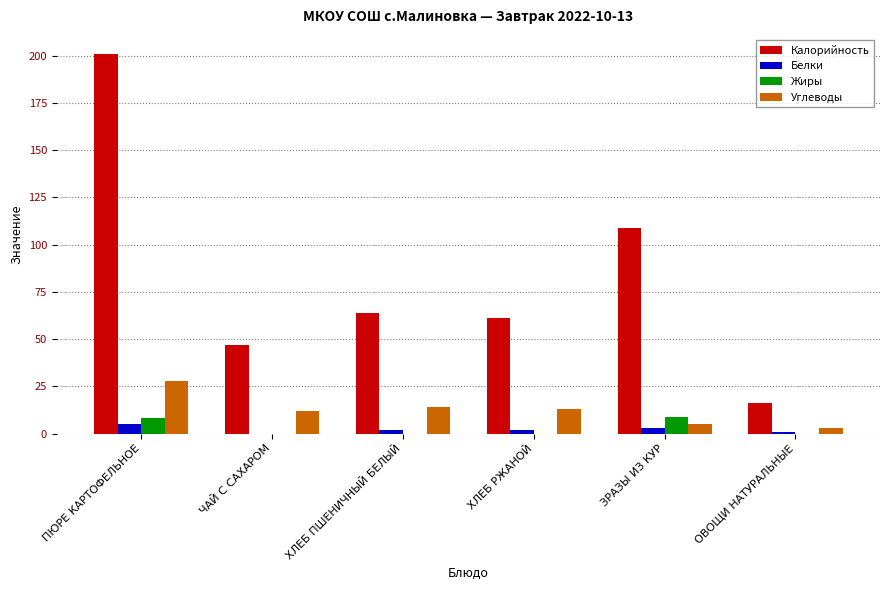

What is the sum of all Белки values?

13